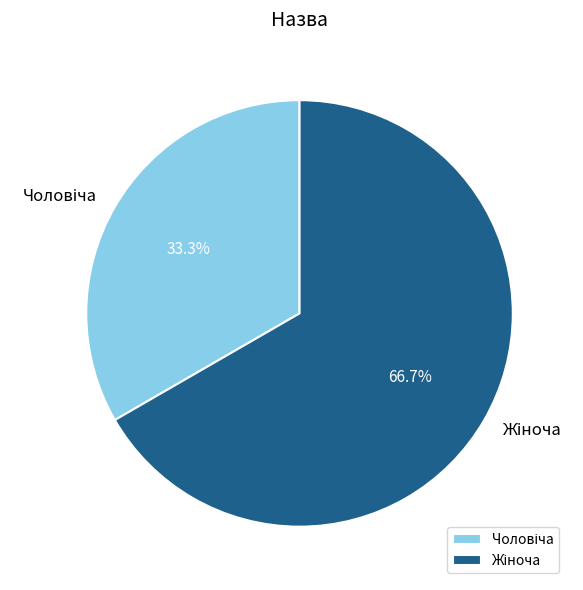

How many segments does this pie chart have?

2